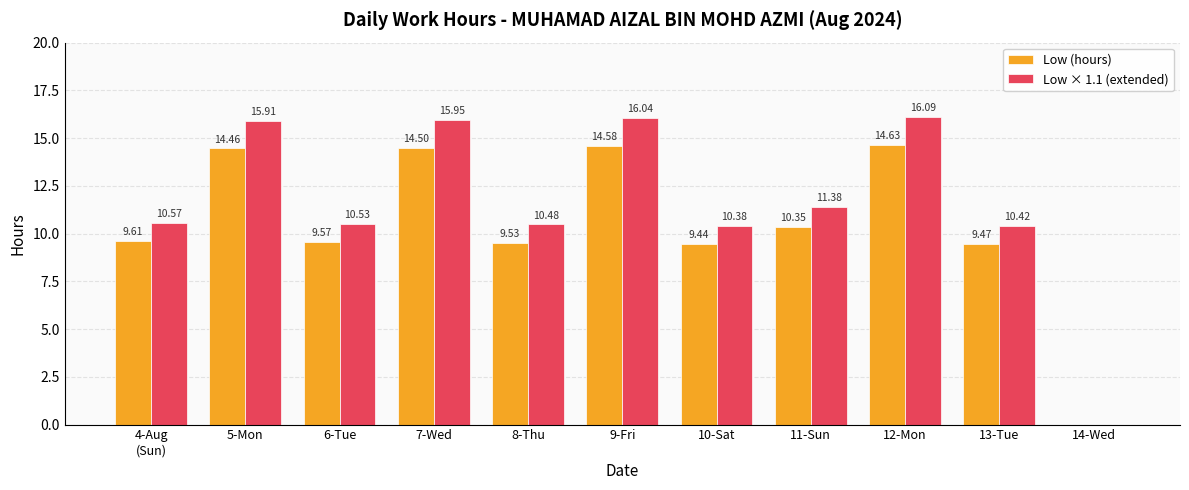

Between 7-Wed and 8-Thu, which series saw the biggest shift?

Low × 1.1 (extended)